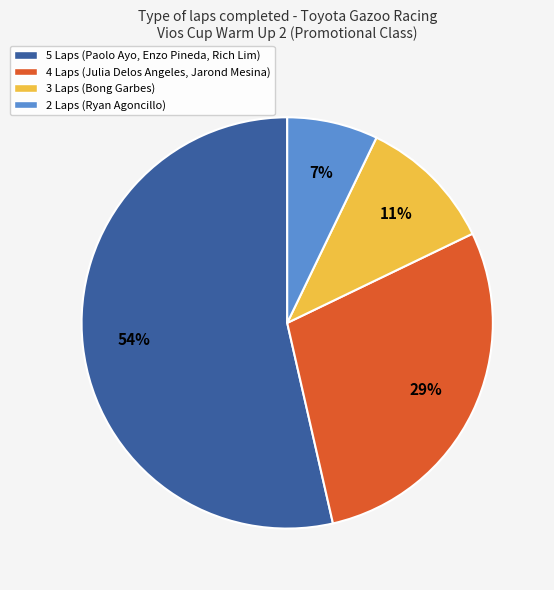

Is there a majority slice in this chart?

Yes